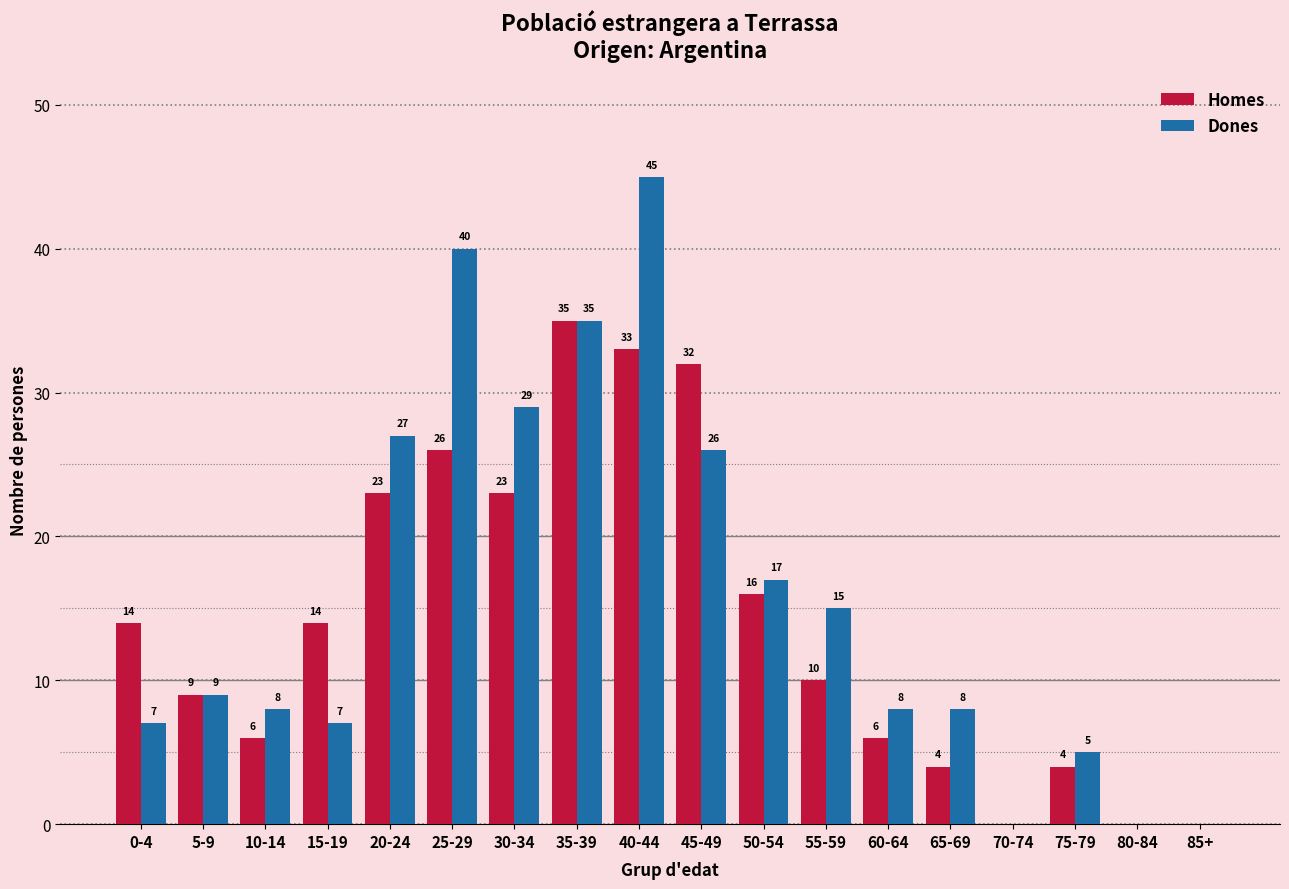

The Homes series shows 0 at 70-74. True or false?

True